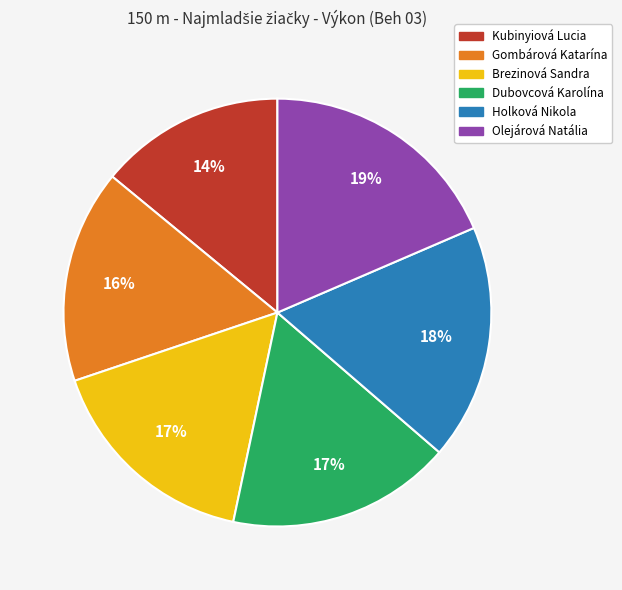

What percentage is the Holková Nikola slice, to the nearest percent?

18%